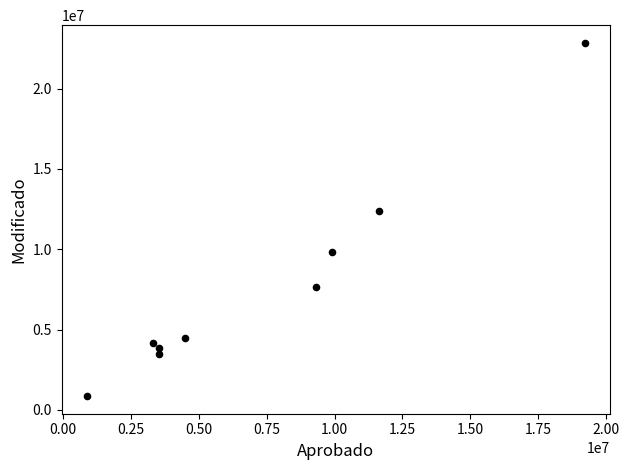

What is the range of X values (max minus min)?

18371210.4